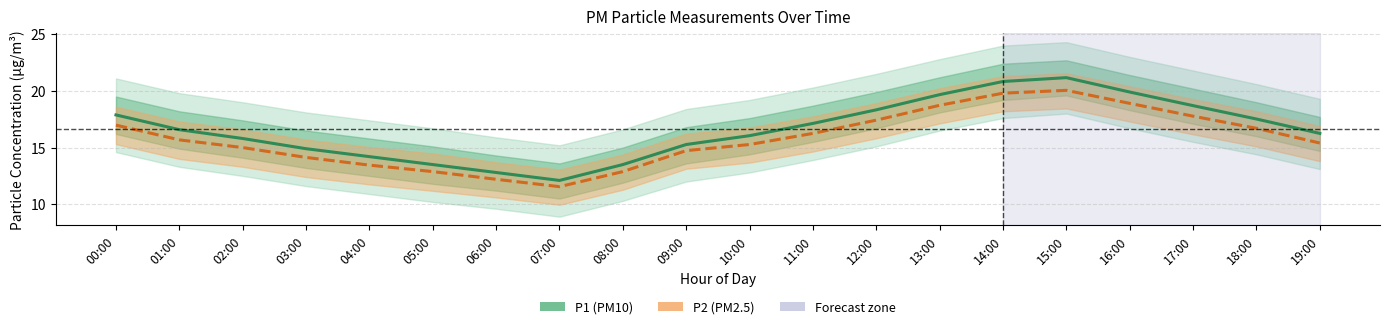

Is the value of P2 at 01:00 greater than the value of P1 at 07:00?

Yes